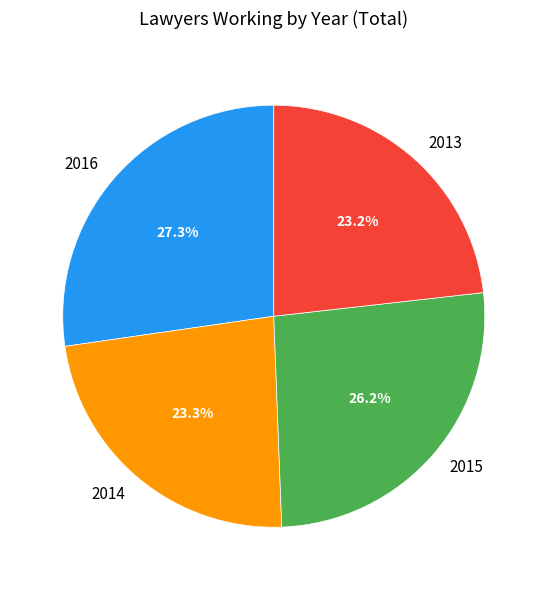

Is 2015 the majority of the pie?

No